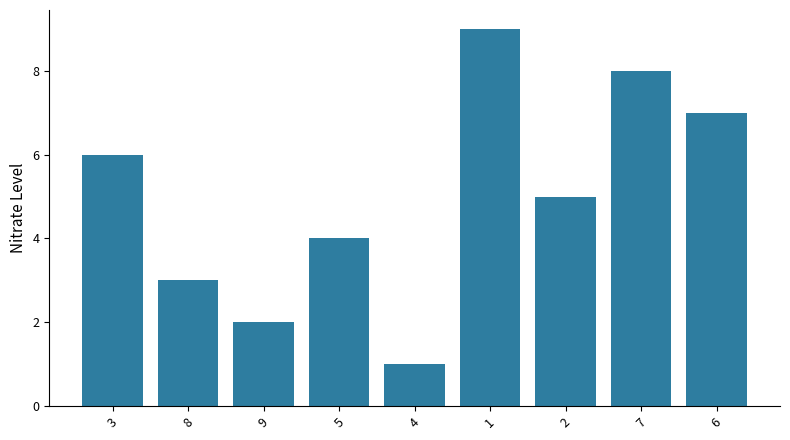

At which label is the value closest to 5?

2